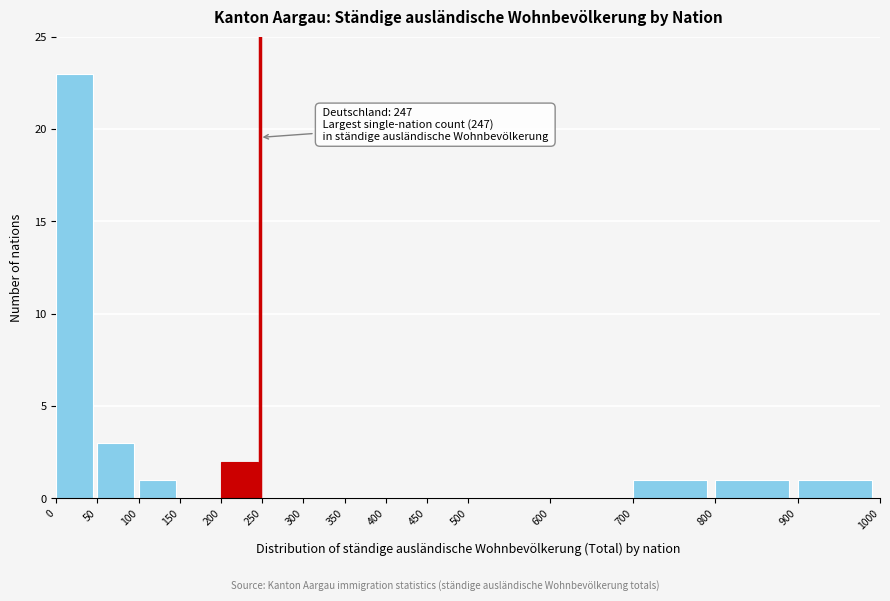

Which range on the x-axis has the tallest bar?

0 to 50